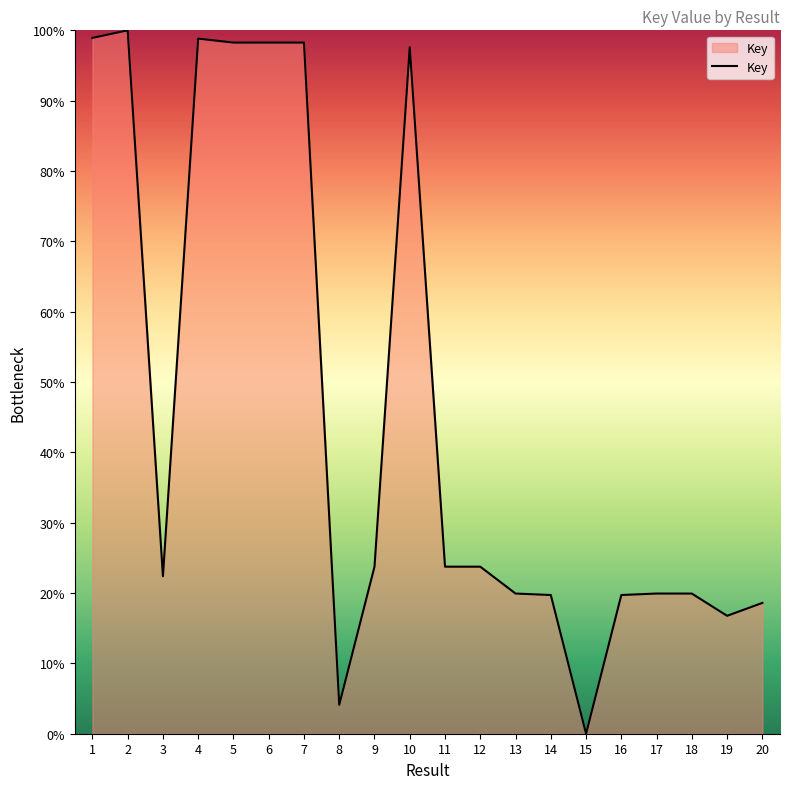

The chart shows a value of 16.8 at 19. True or false?

True